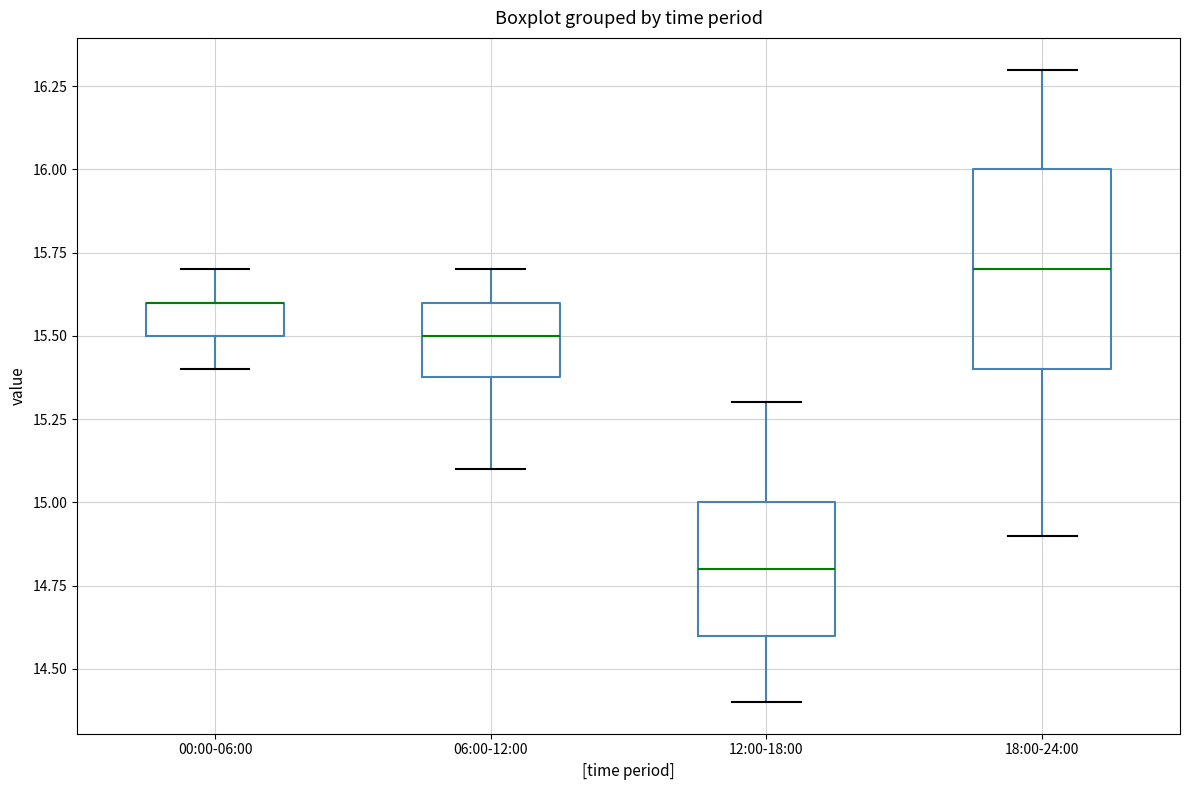

Reading left to right, read every box against the y-axis: the position of its median line, the range the box covers, and the ends of its whiskers. The values are not printed on the chart, so give them approximately, as read against the axis.

00:00-06:00: median 15.6 (drawn on the box's upper edge), box 15.5 to 15.6, whiskers 15.4 to 15.7
06:00-12:00: median 15.5, box 15.4 to 15.6, whiskers 15.1 to 15.7
12:00-18:00: median 14.8, box 14.6 to 15.0, whiskers 14.4 to 15.3
18:00-24:00: median 15.7, box 15.4 to 16.0, whiskers 14.9 to 16.3